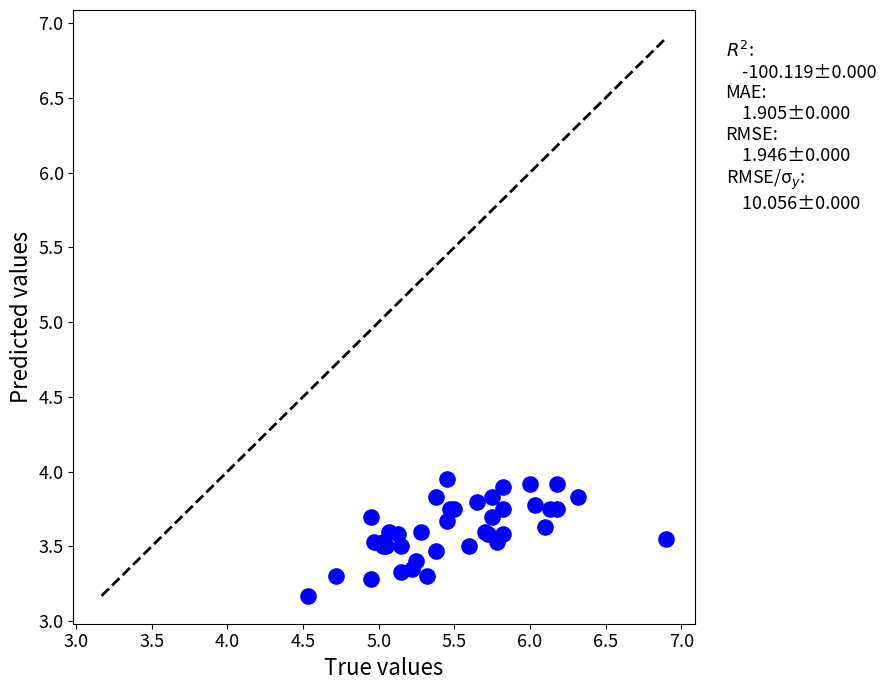

What Y value in the scatter plot is closest to 3?

3.2